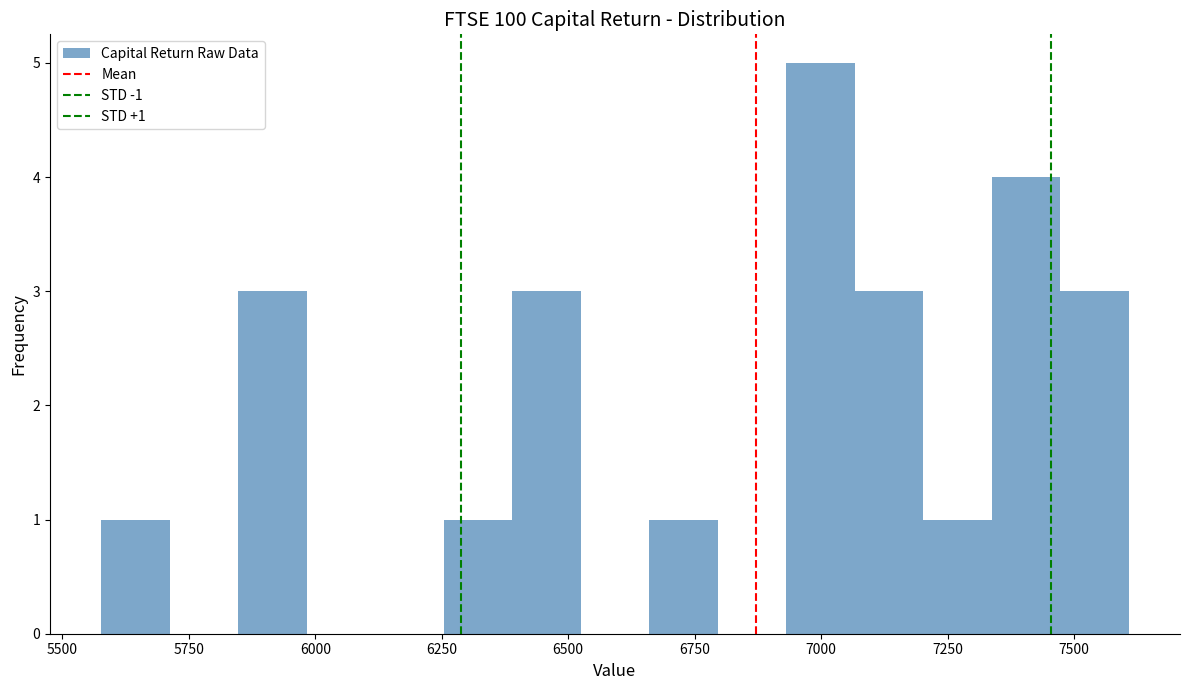

Around what value on the x-axis is the tallest bar? Give the approximate position of its centre, as read against the axis.

7000